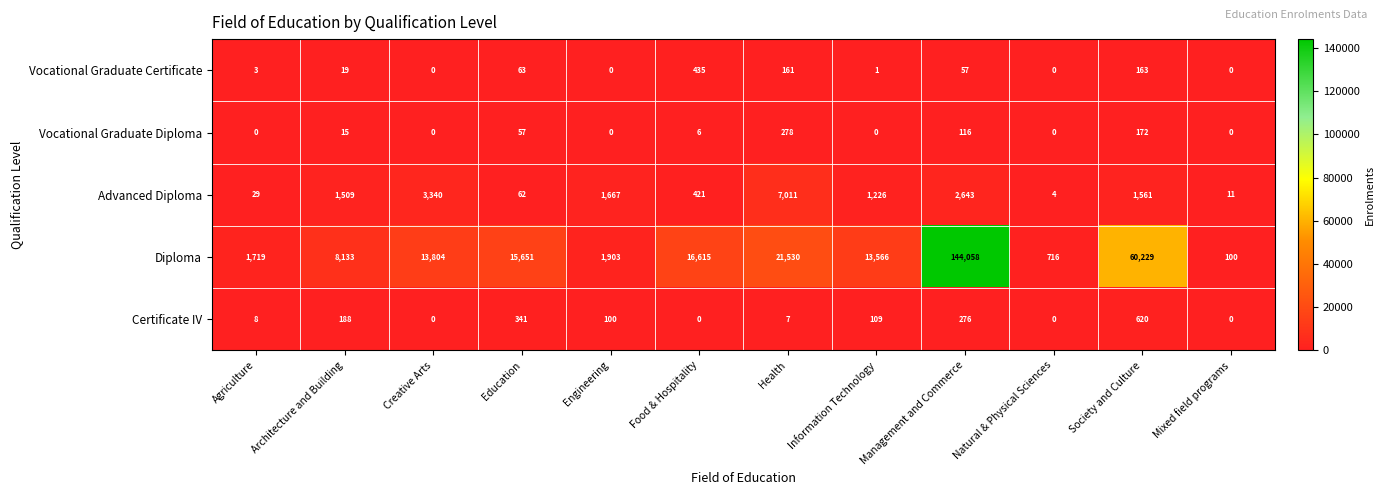

What is the difference between the maximum and minimum values in the Vocational Graduate Certificate series?

435